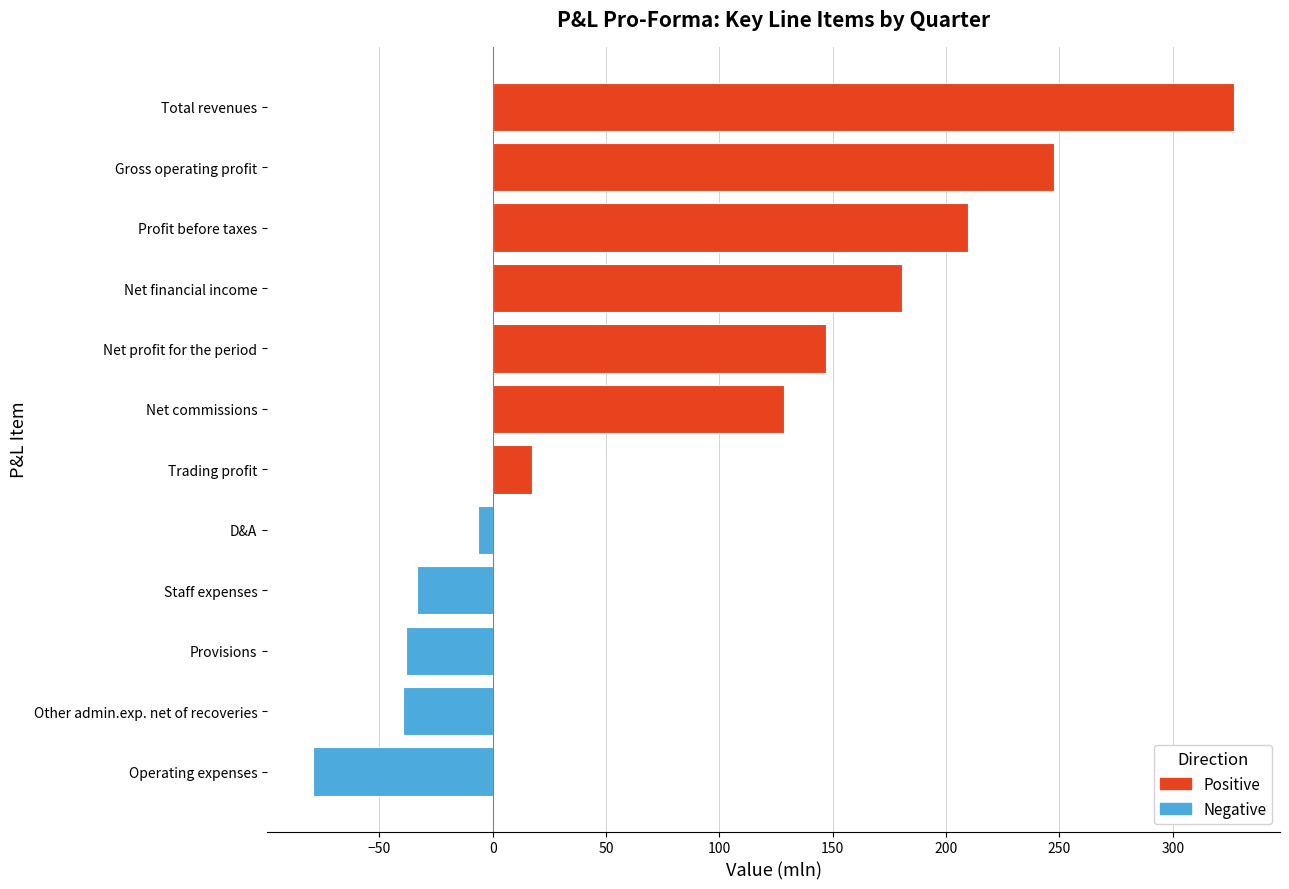

What is the greatest value displayed?

327.0